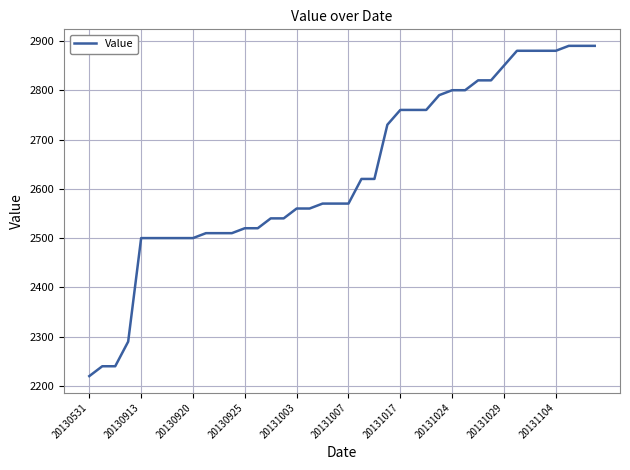

What is the difference between the maximum and minimum values?

670